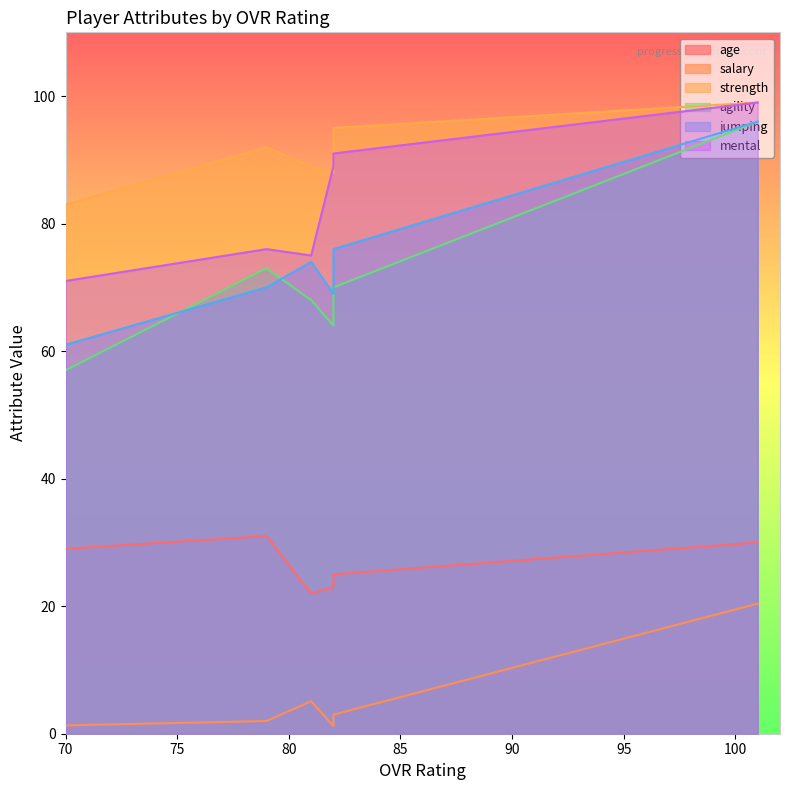

At which label is jumping closest to 78?

82